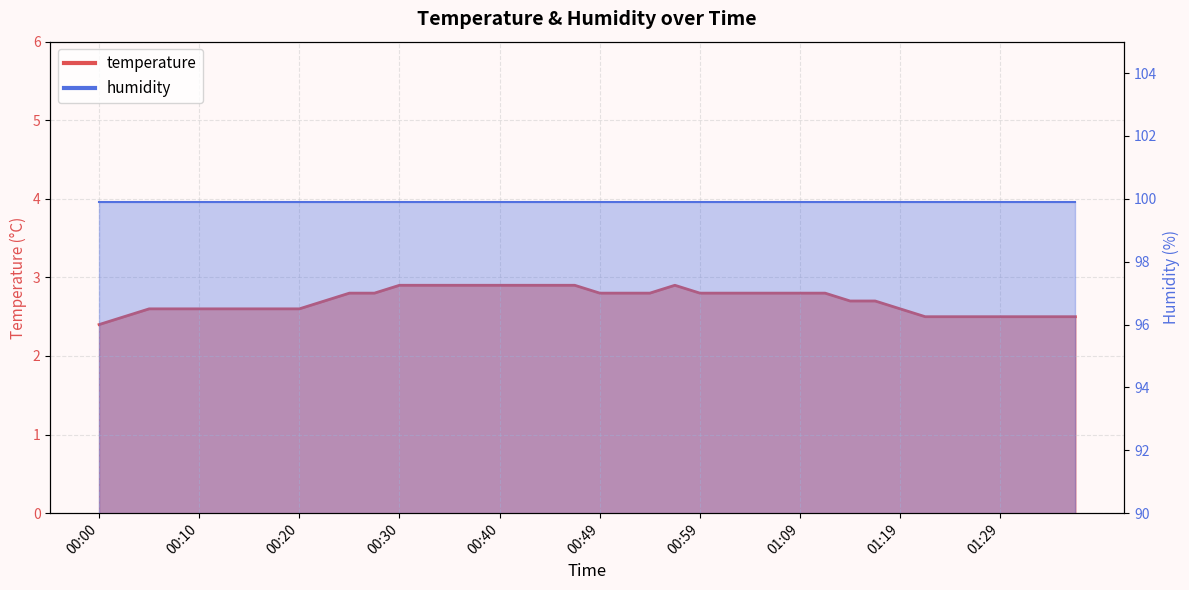

What position from the left is 00:15?

7